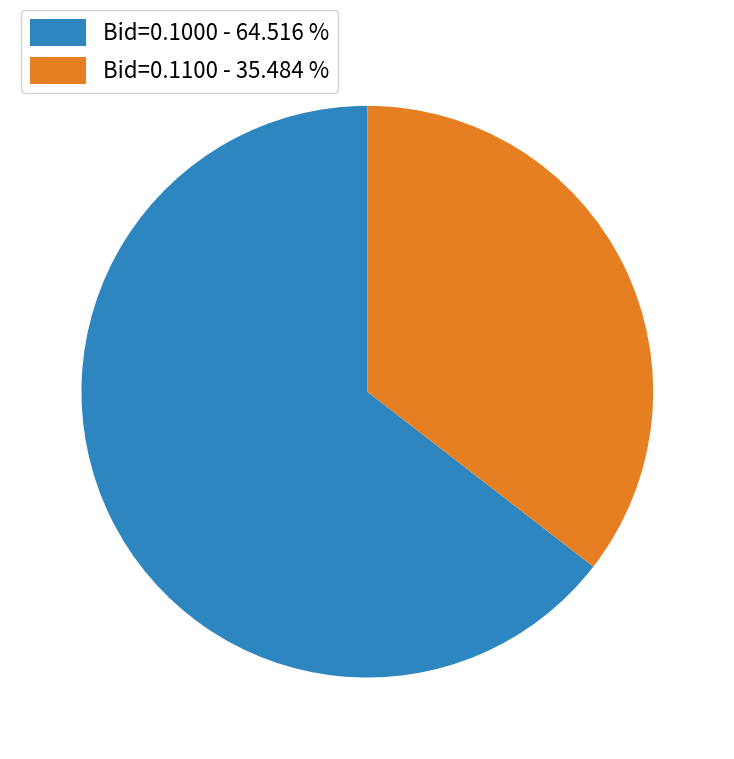

What is the largest slice in the pie chart?

Bid=0.1000 - 64.516 %